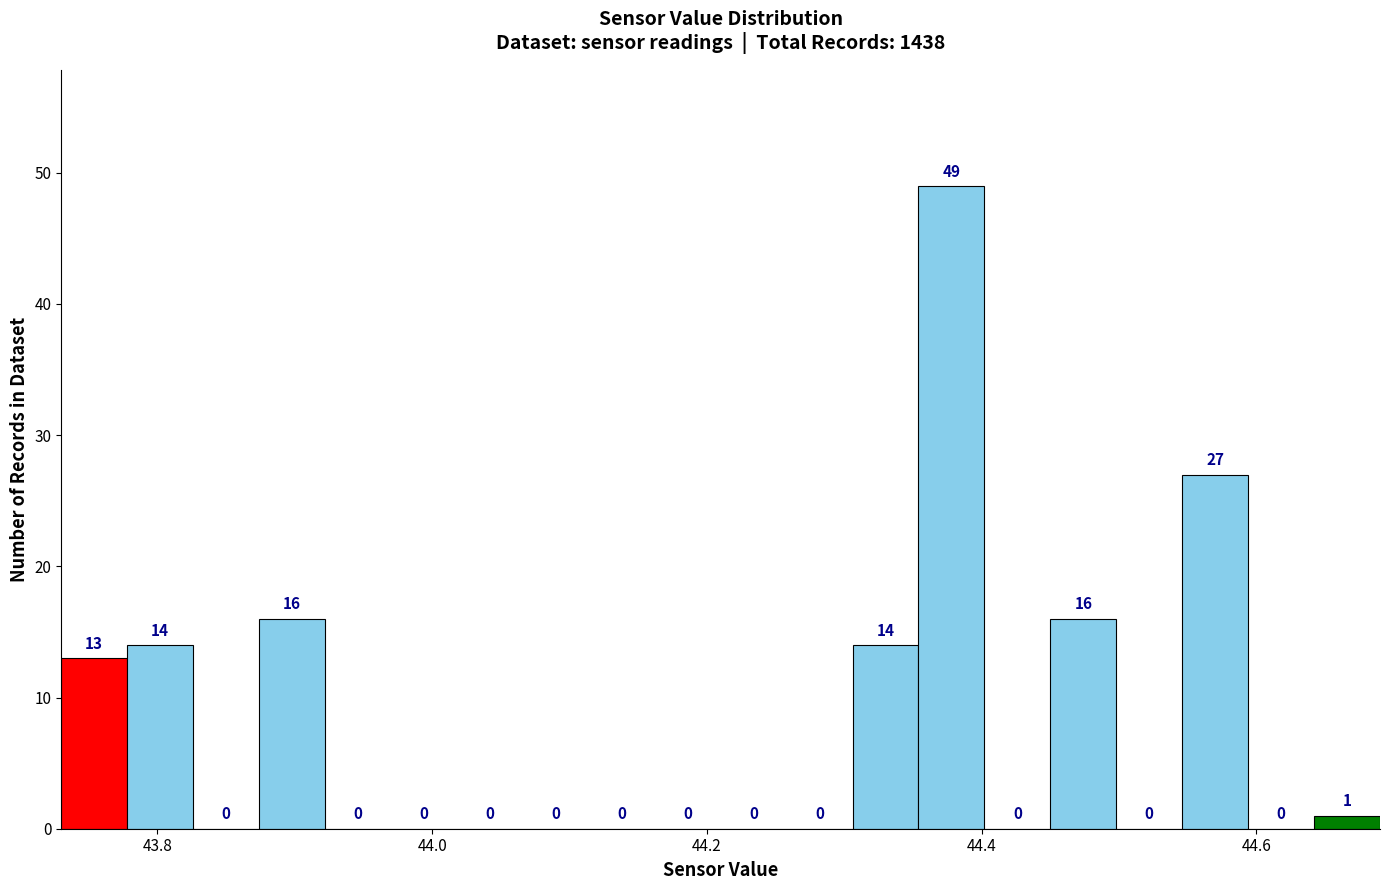

Around what value on the x-axis is the tallest bar? Give the approximate position of its centre, as read against the axis.

44.38